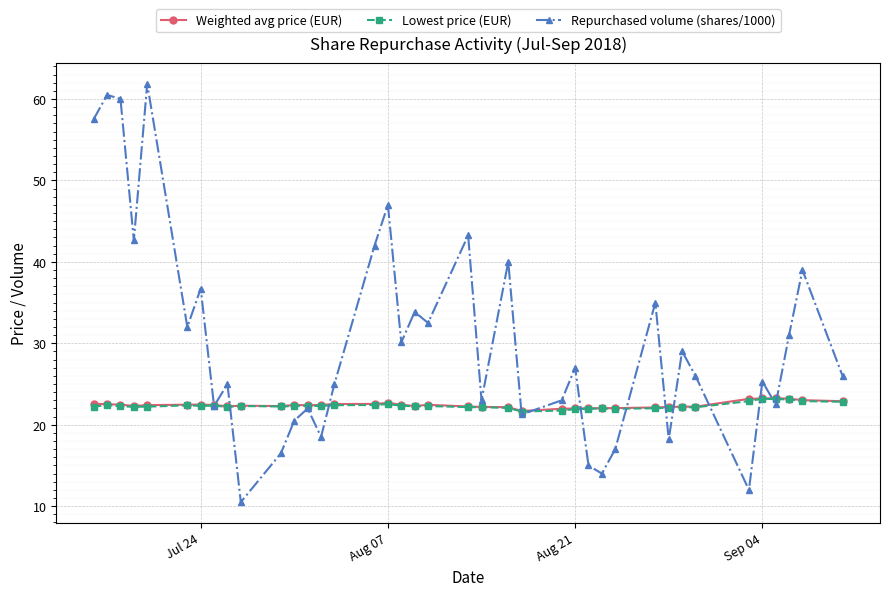

Which series has the largest total across all categories?

Repurchased volume (shares/1000)